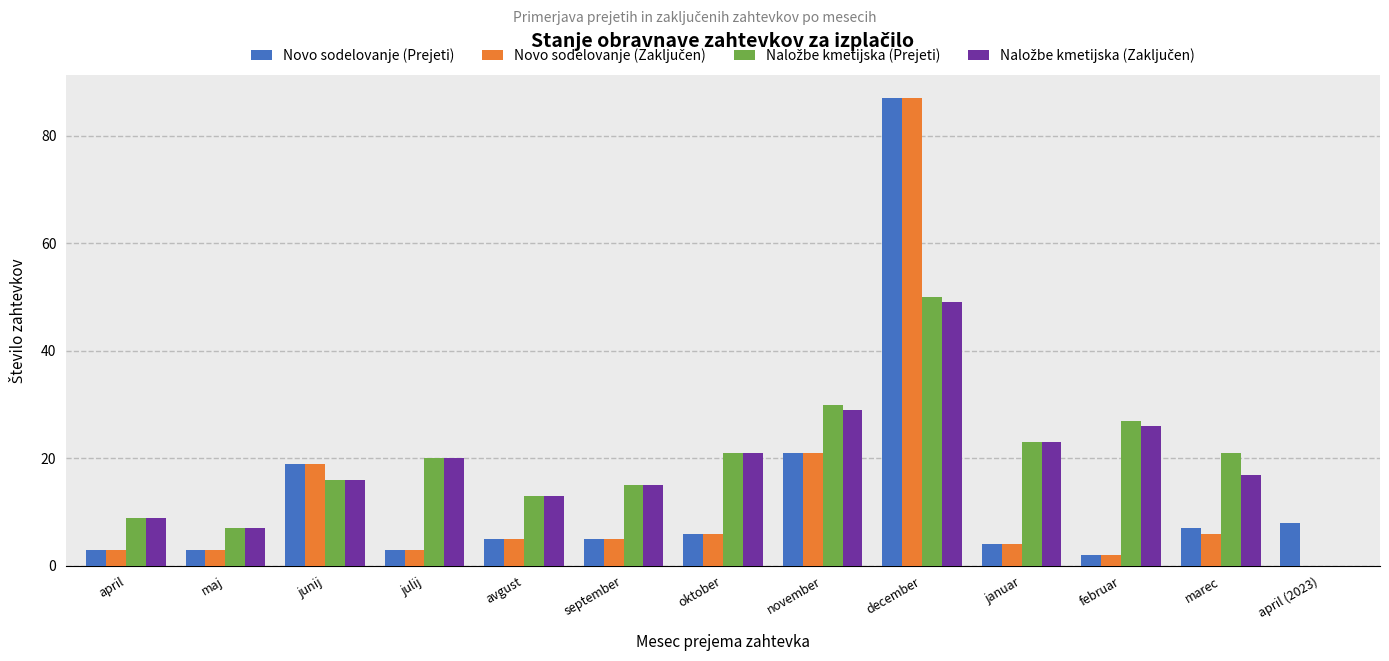

At which category is the sum across all series the highest?

december